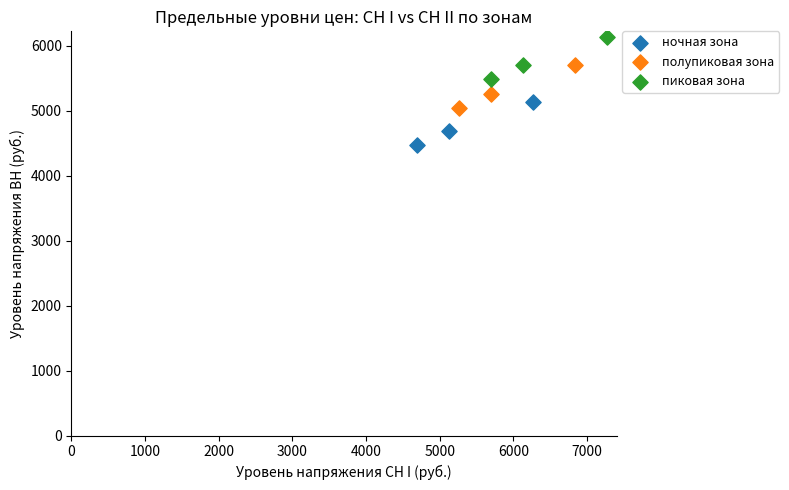

Which series contains the lowest Y value?

ночная зона